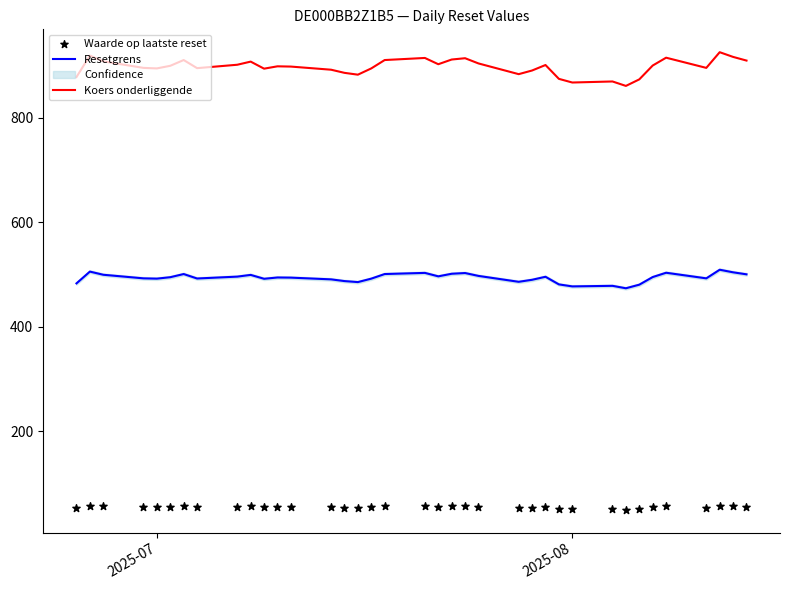

Which series reaches the minimum Y coordinate?

Waarde op laatste reset